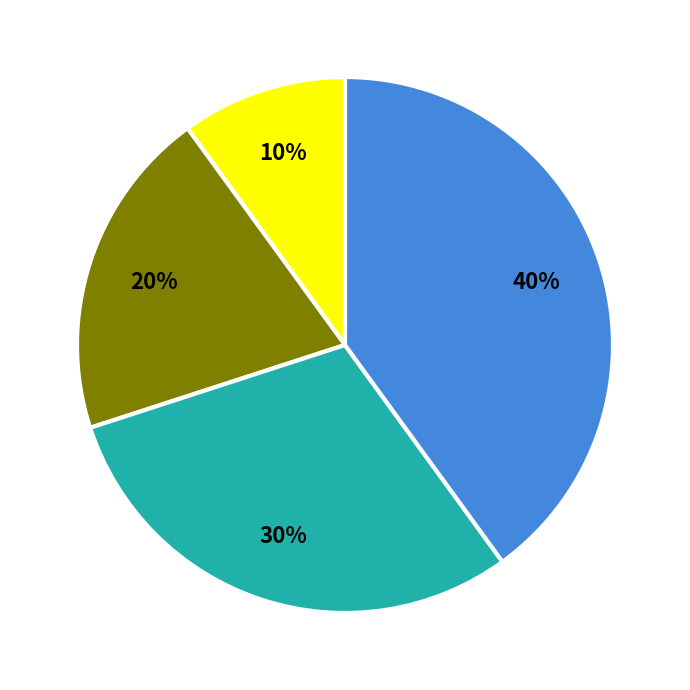

To the nearest percent, what is the difference between the largest and smallest slice percentages?

30%